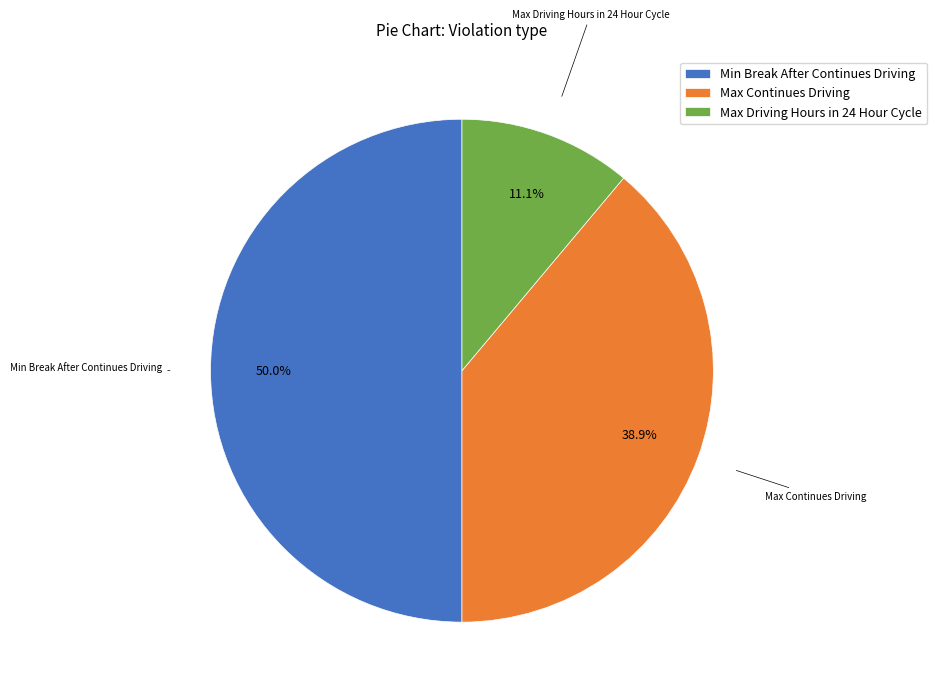

What percentage is the Min Break After Continues Driving slice, to the nearest percent?

50%